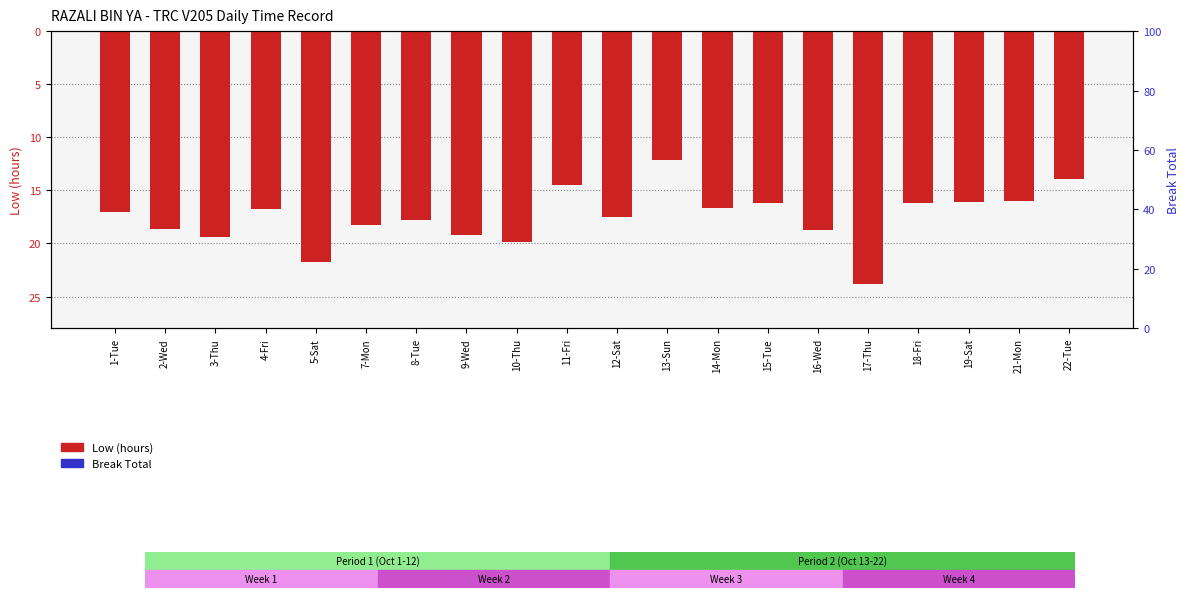

Between 14-Mon and 21-Mon, which is larger?

14-Mon